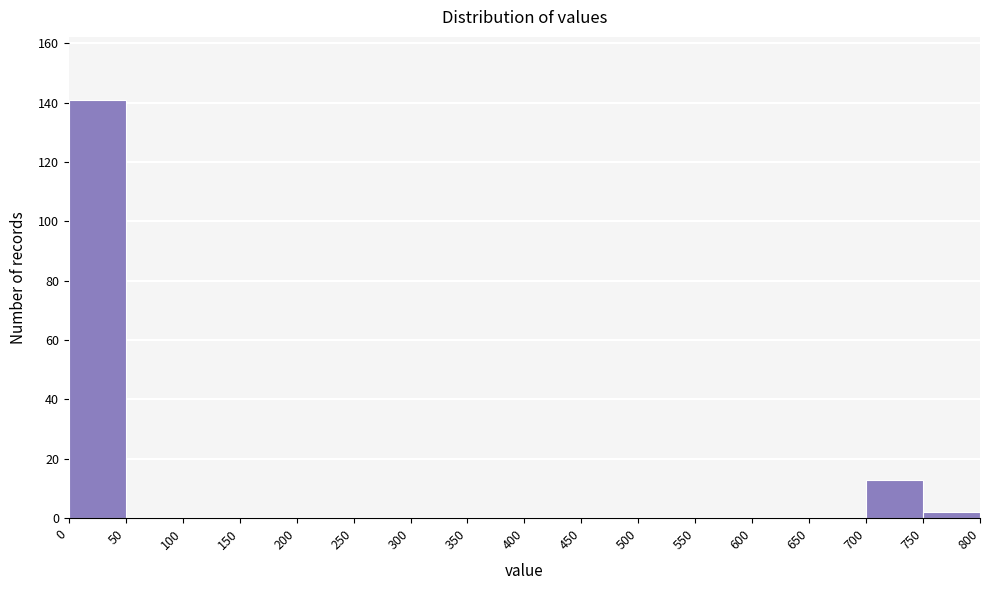

What is the height of the bar covering 700 to 750 on the x-axis? The values are not printed on the chart, so give them approximately, as read against the axis.

14